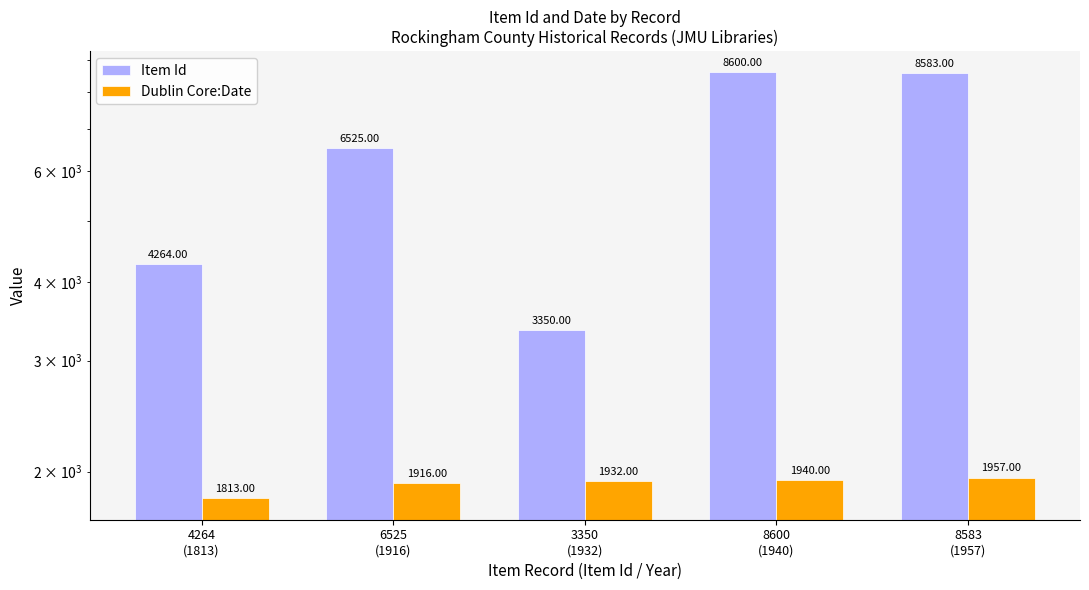

How many categories are shown in the chart?

5